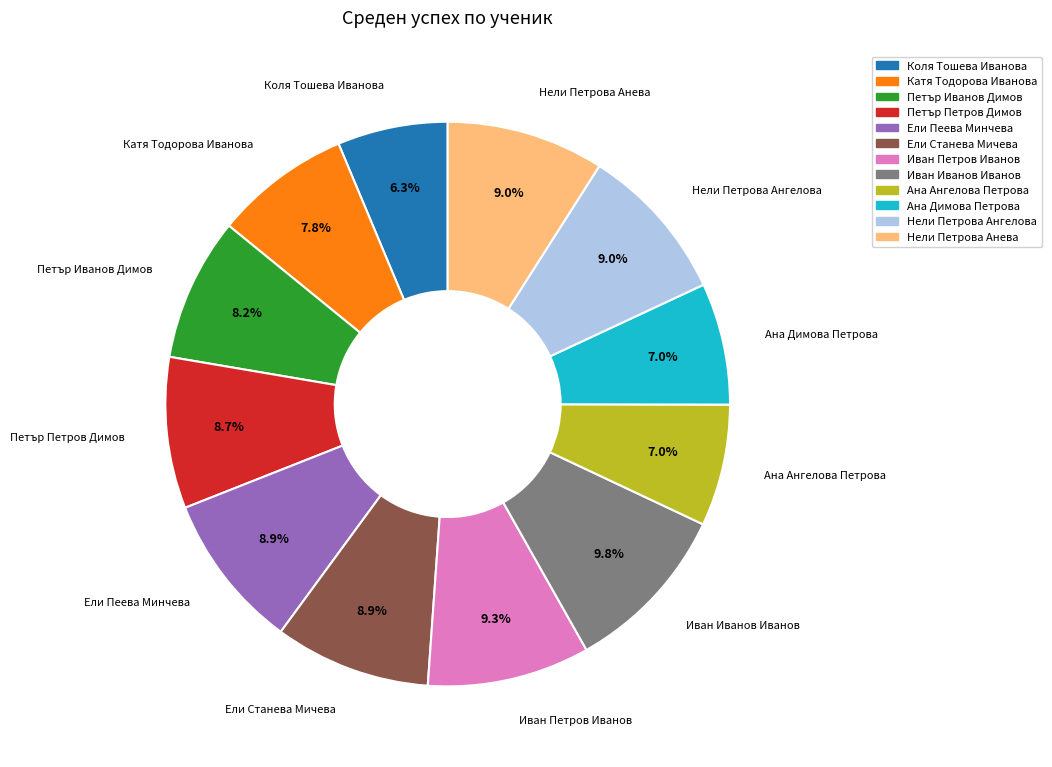

What is the ratio of the value at Нели Петрова Анева to the value at Петър Петров Димов?

1.0